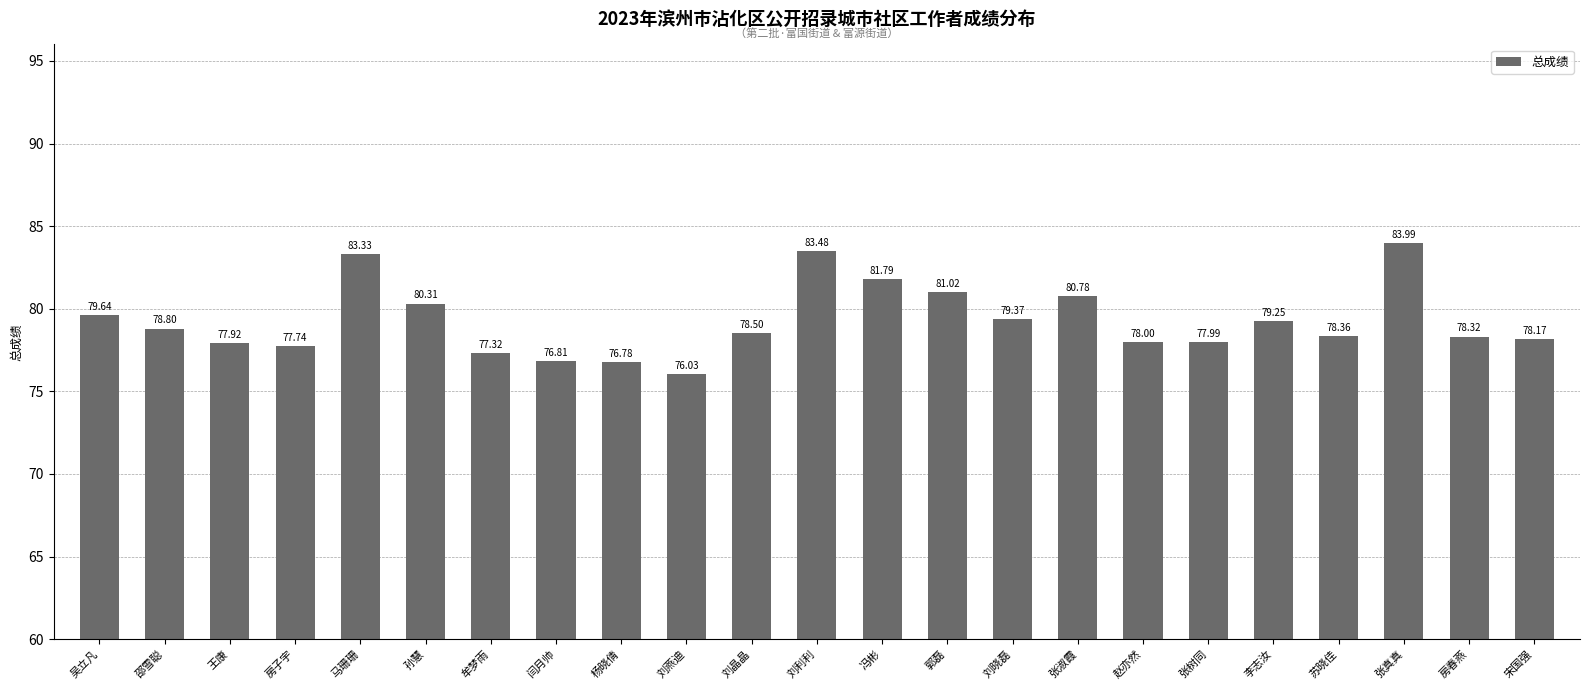

What is the maximum value shown in the chart?

84.0